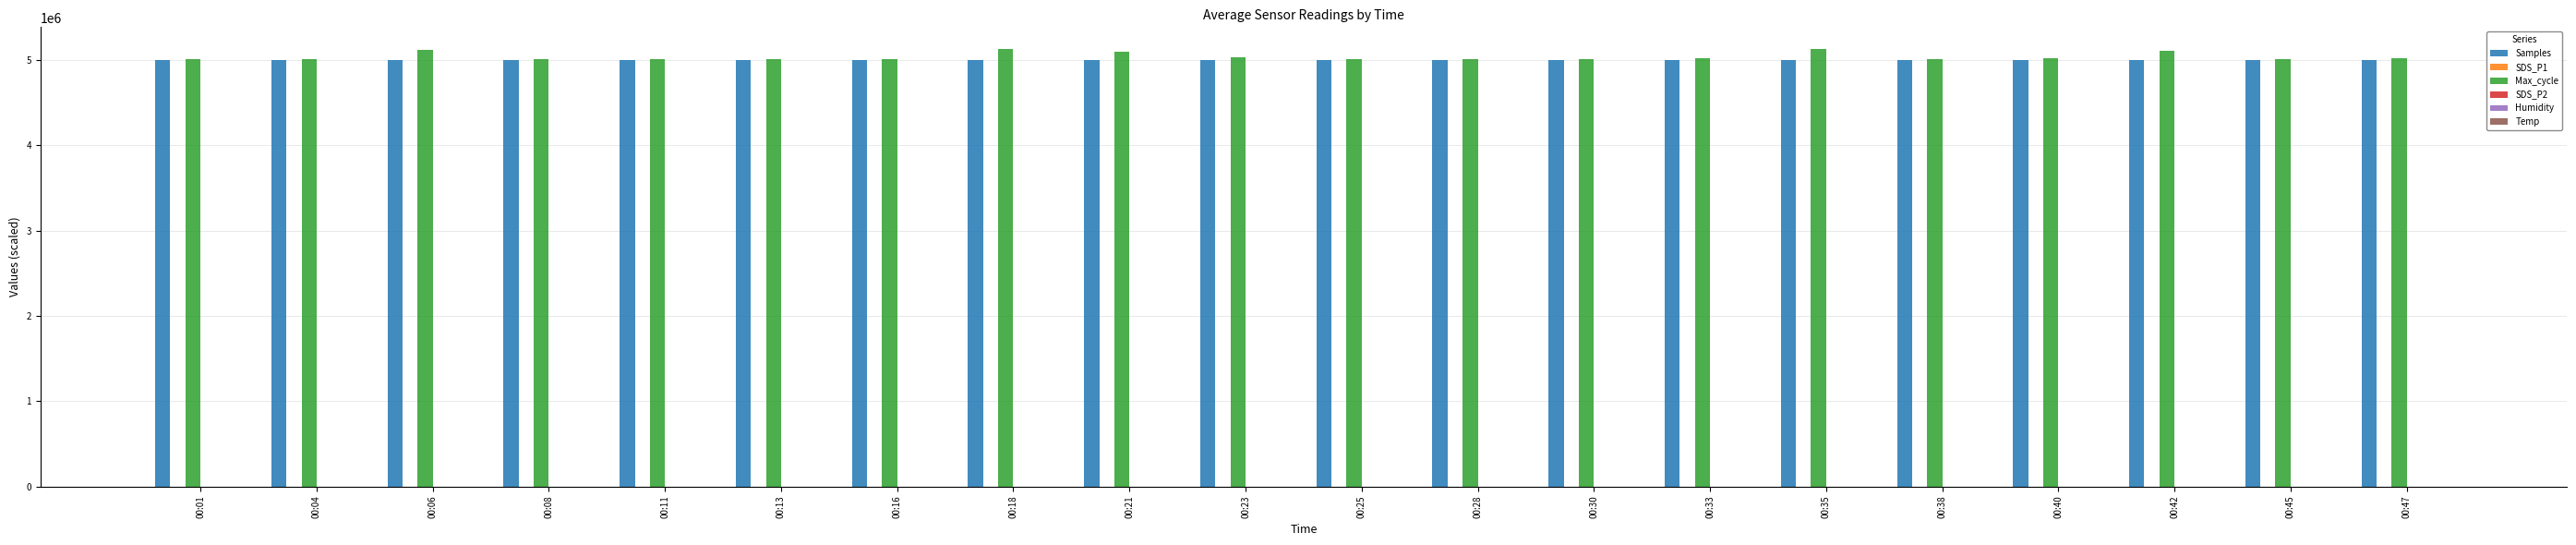

What is the sum of all Samples values?

99871516